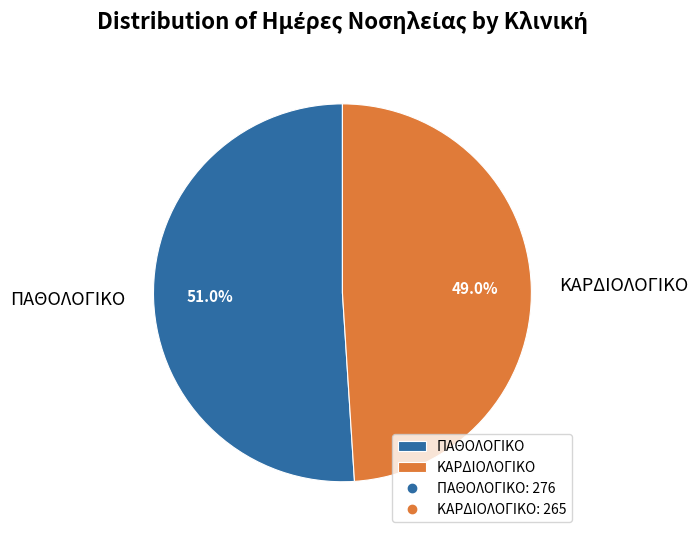

The ΠΑΘΟΛΟΓΙΚΟ slice represents 51% of the pie. True or false?

True